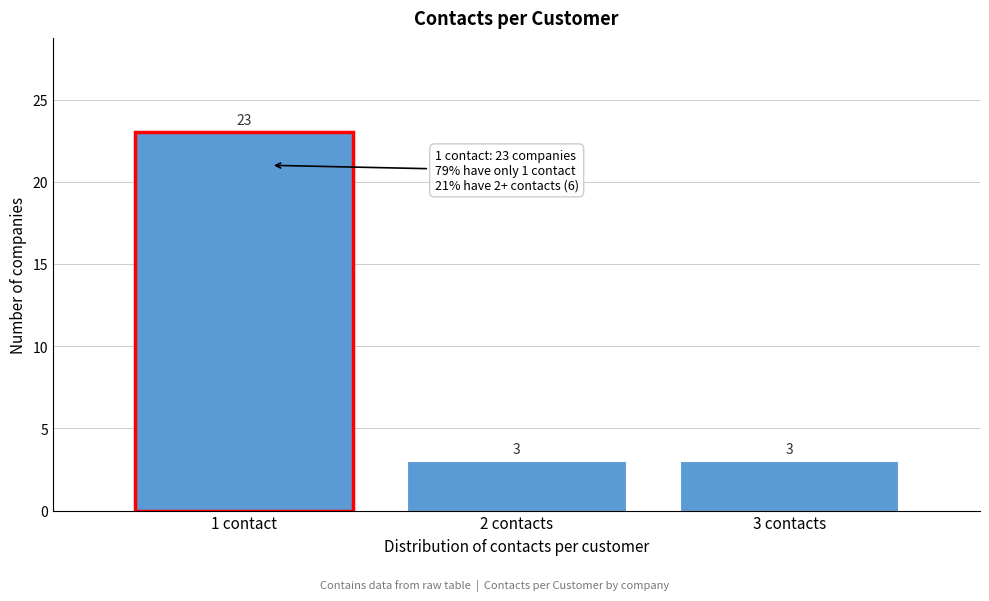

Reading left to right, list all the values displayed in this chart.

1 contact=23	2 contacts=3	3 contacts=3